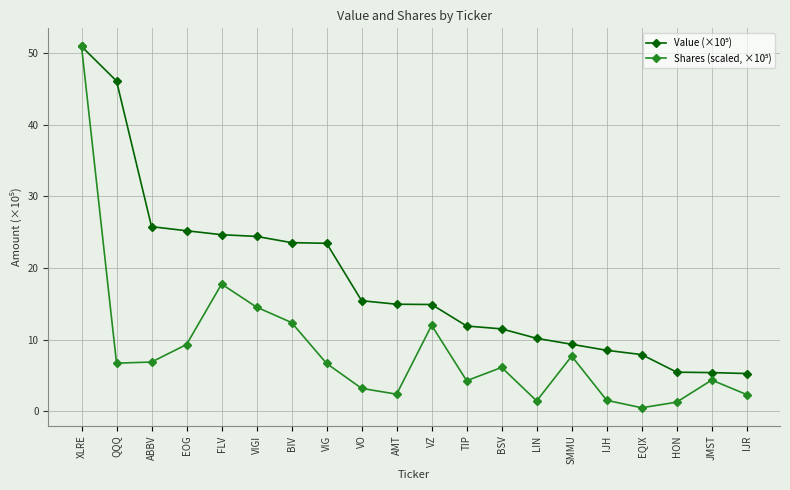

What is the difference between the highest and lowest values at VIG?

16.8